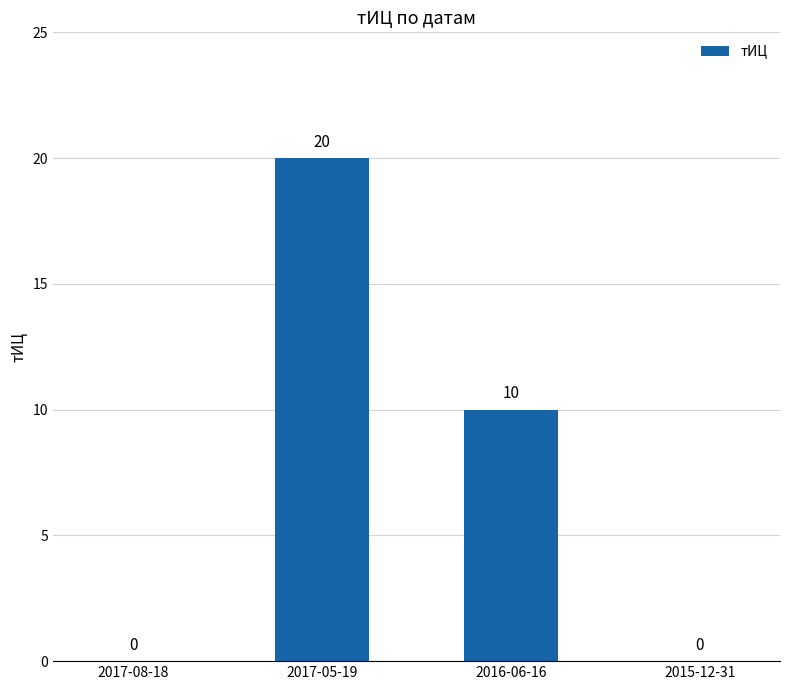

True or false: the data shows 10 at 2016-06-16.

True